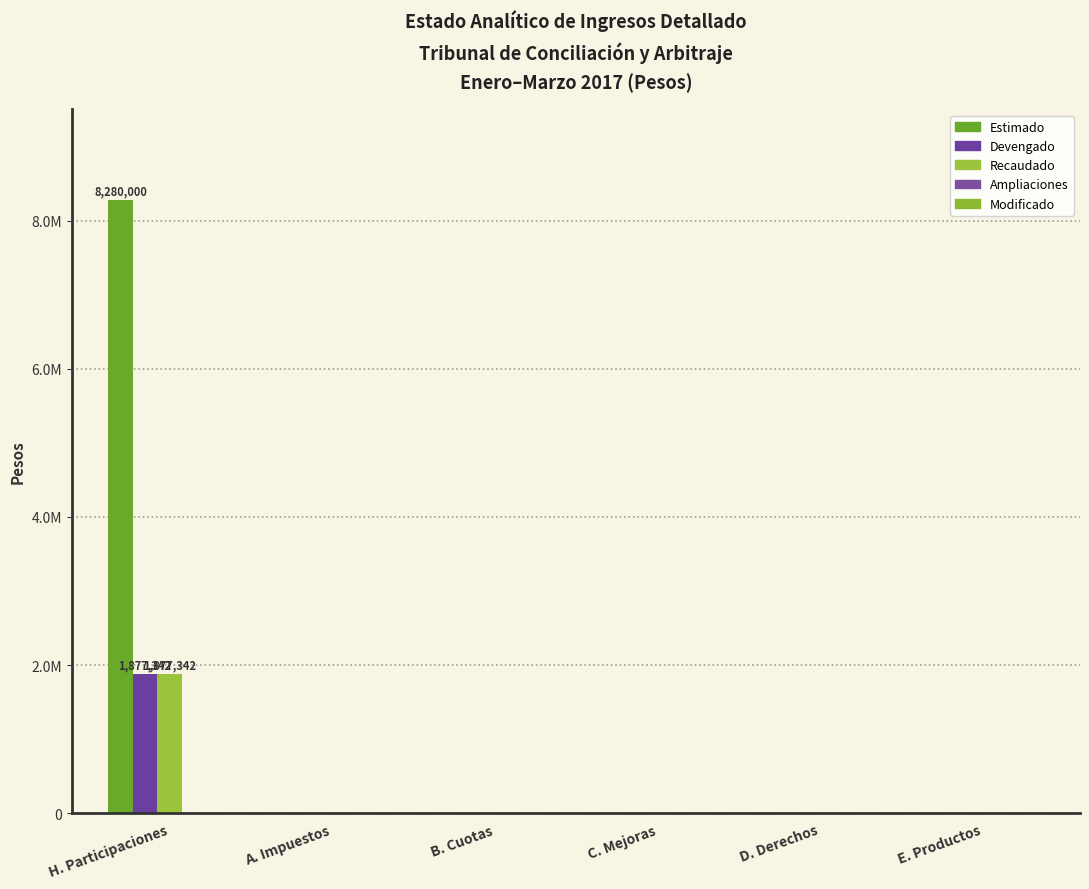

At which label does Devengado reach its peak?

H. Participaciones